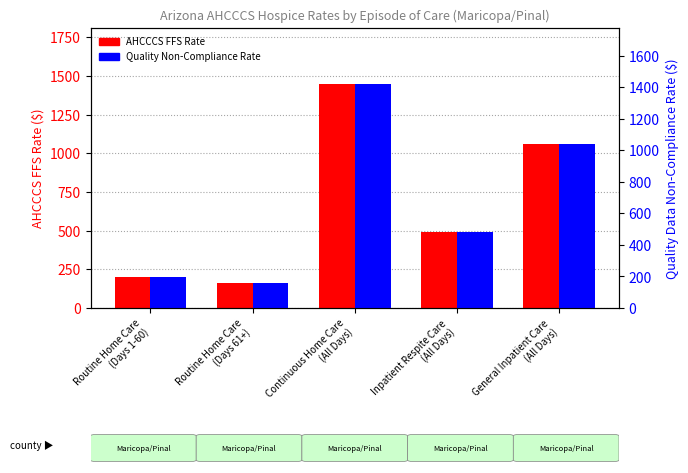

At which label is AHCCCS FFS Rate closest to 803?

General Inpatient Care
(All Days)